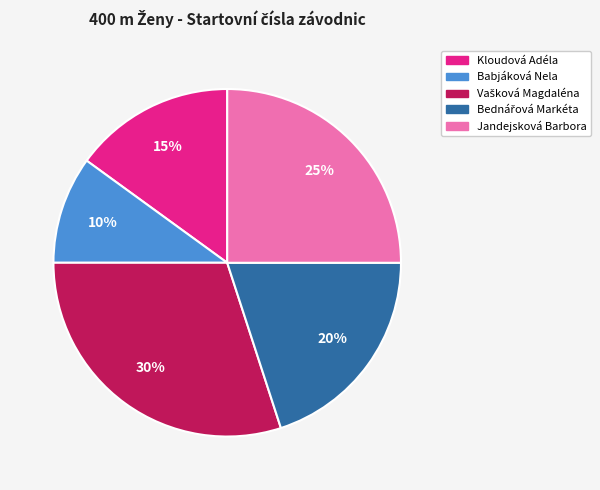

Count the number of slices in the pie.

5